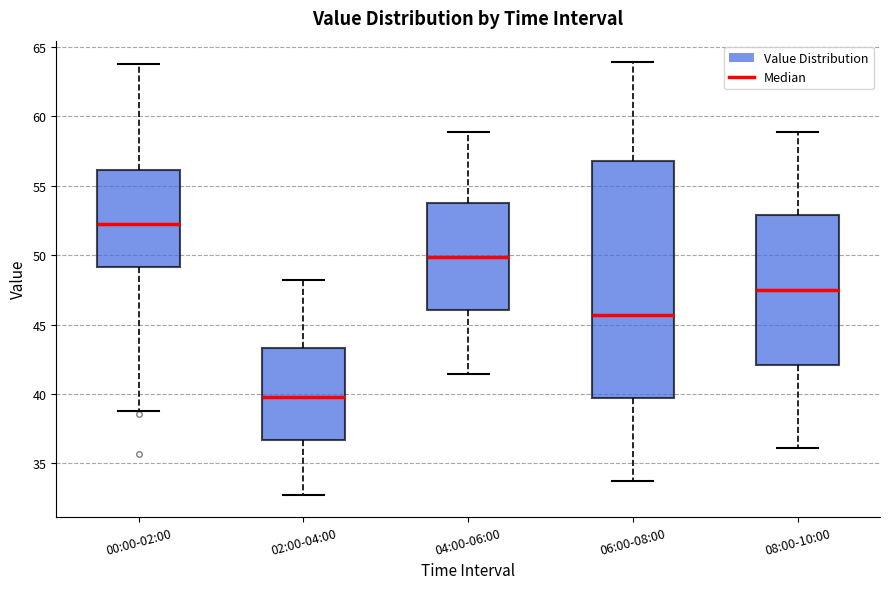

Reading left to right, read every box against the y-axis: the position of its median line, the range the box covers, and the ends of its whiskers. The values are not printed on the chart, so give them approximately, as read against the axis.

00:00-02:00: median 52.0, box 49.0 to 56.0, whiskers 38.5 to 64.0
02:00-04:00: median 40.0, box 36.5 to 43.5, whiskers 32.5 to 48.0
04:00-06:00: median 50.0, box 46.0 to 53.5, whiskers 41.5 to 59.0
06:00-08:00: median 45.5, box 39.5 to 57.0, whiskers 33.5 to 64.0
08:00-10:00: median 47.5, box 42.0 to 53.0, whiskers 36.0 to 59.0